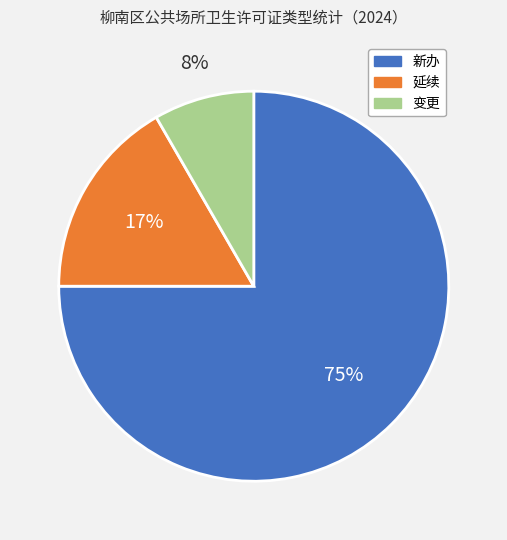

True or false: 新办 accounts for 61% of the total.

False